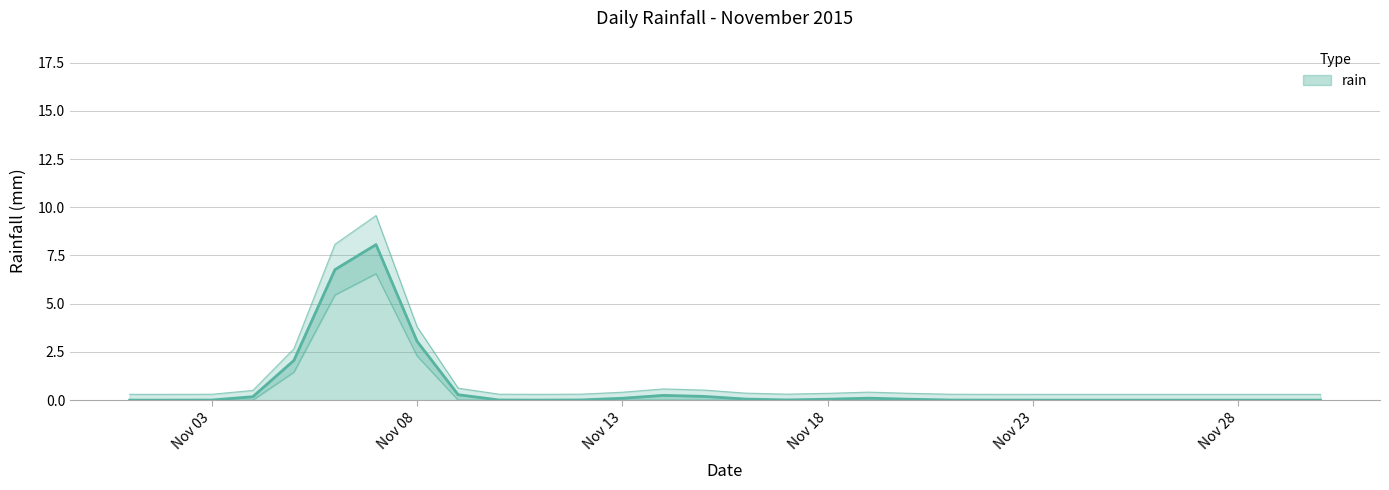

Between 2015-11-21 and 2015-11-07, which is larger?

2015-11-07